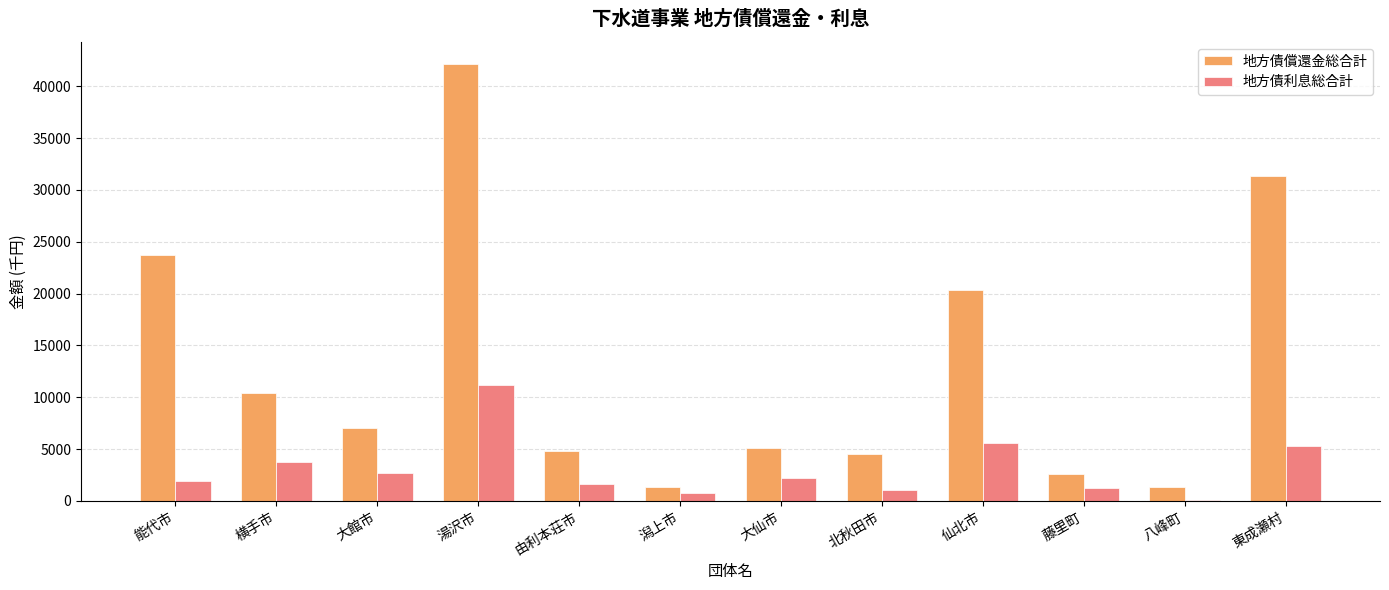

At which label does 地方債利息総合計 reach its peak?

湯沢市